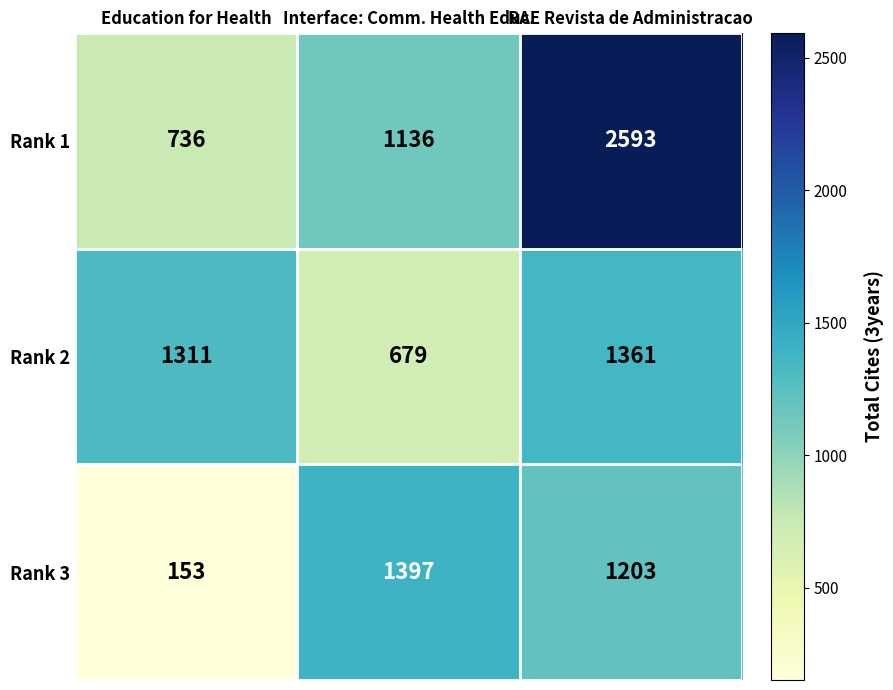

Count the Rank 3 values in the range 153 to 1397.

3